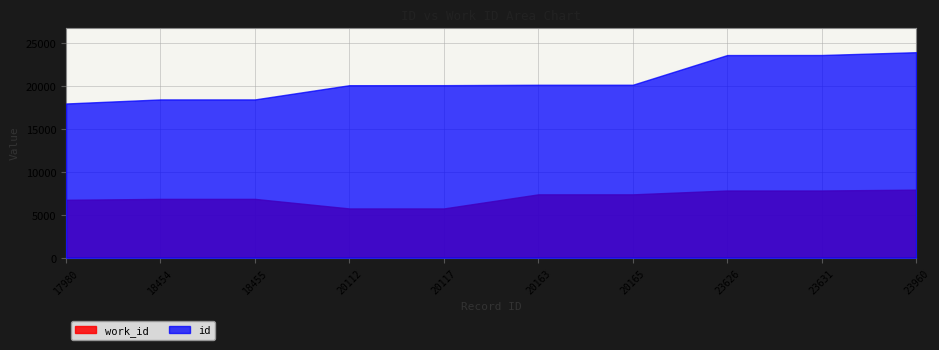

Reading right to left, extract all data points from this chart.

work_id: 23960=7934	23631=7837	23626=7837	20165=7388	20163=7388	20117=5744	20112=5744	18455=6859	18454=6859	17980=6752
id: 23960=23960	23631=23631	23626=23626	20165=20165	20163=20163	20117=20117	20112=20112	18455=18455	18454=18454	17980=17980